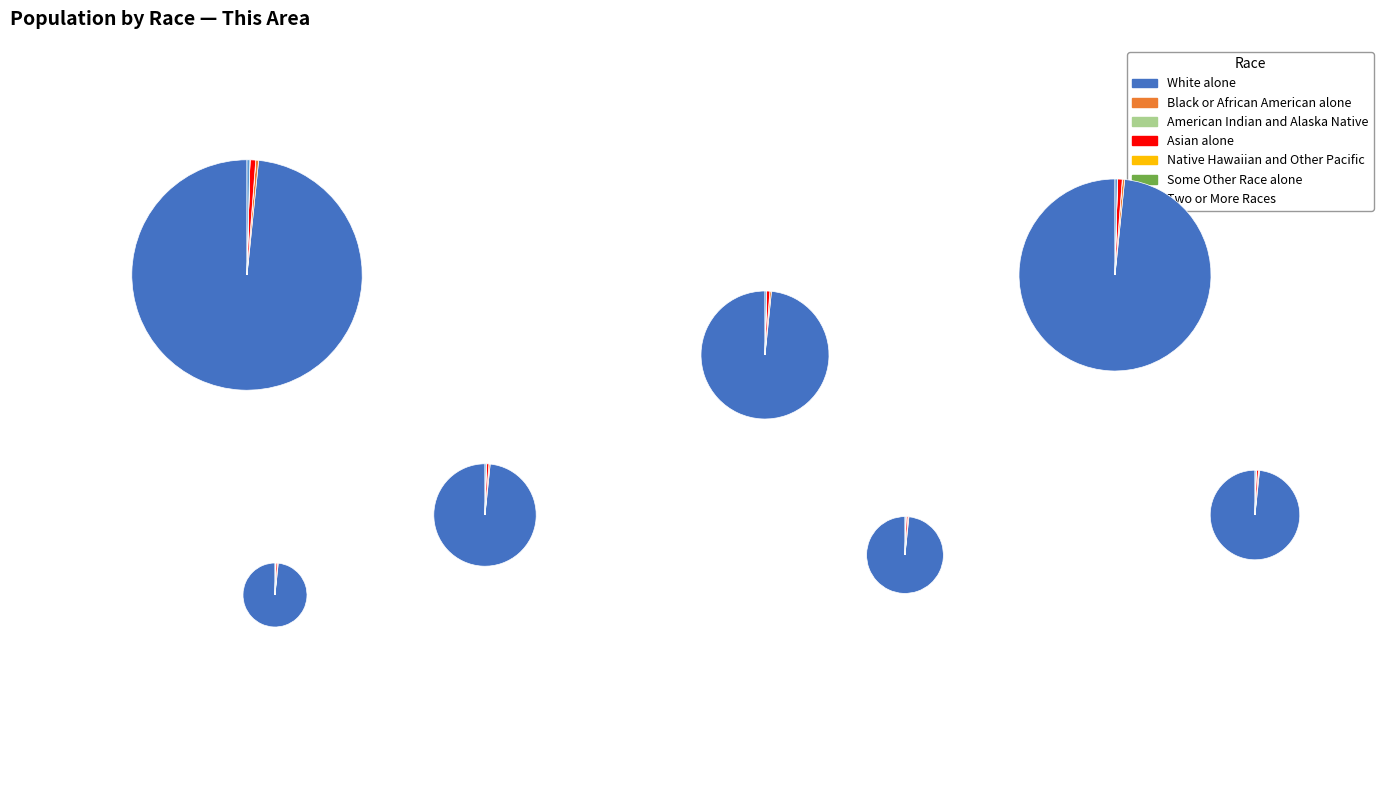

Between American Indian and Alaska Native and Asian alone, which is larger?

Asian alone